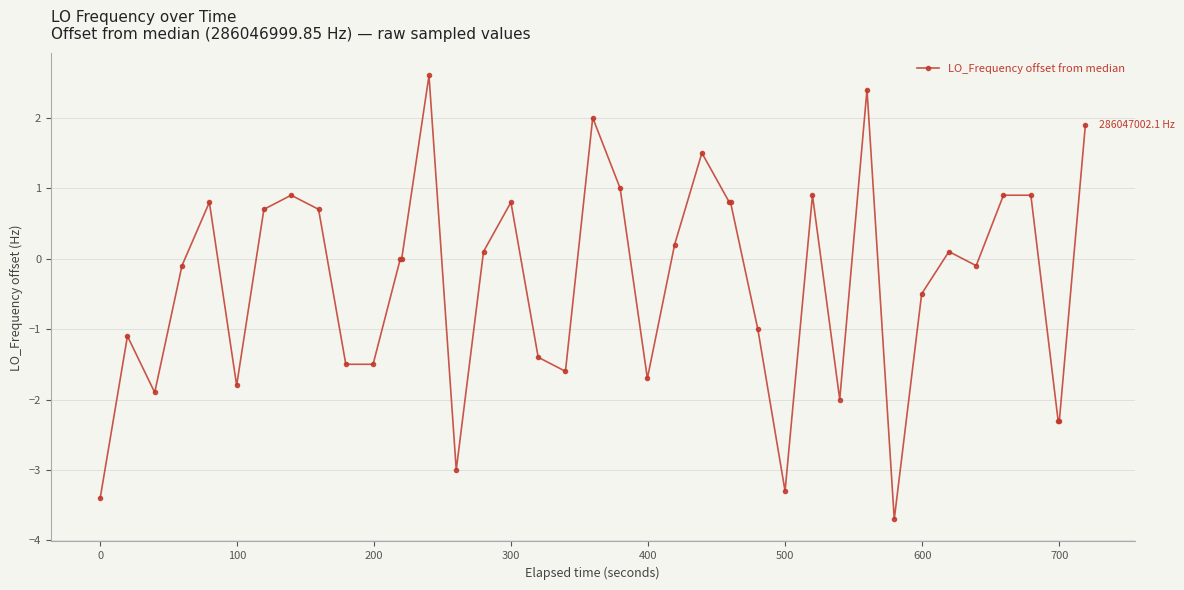

What is the smallest value displayed?

-3.7